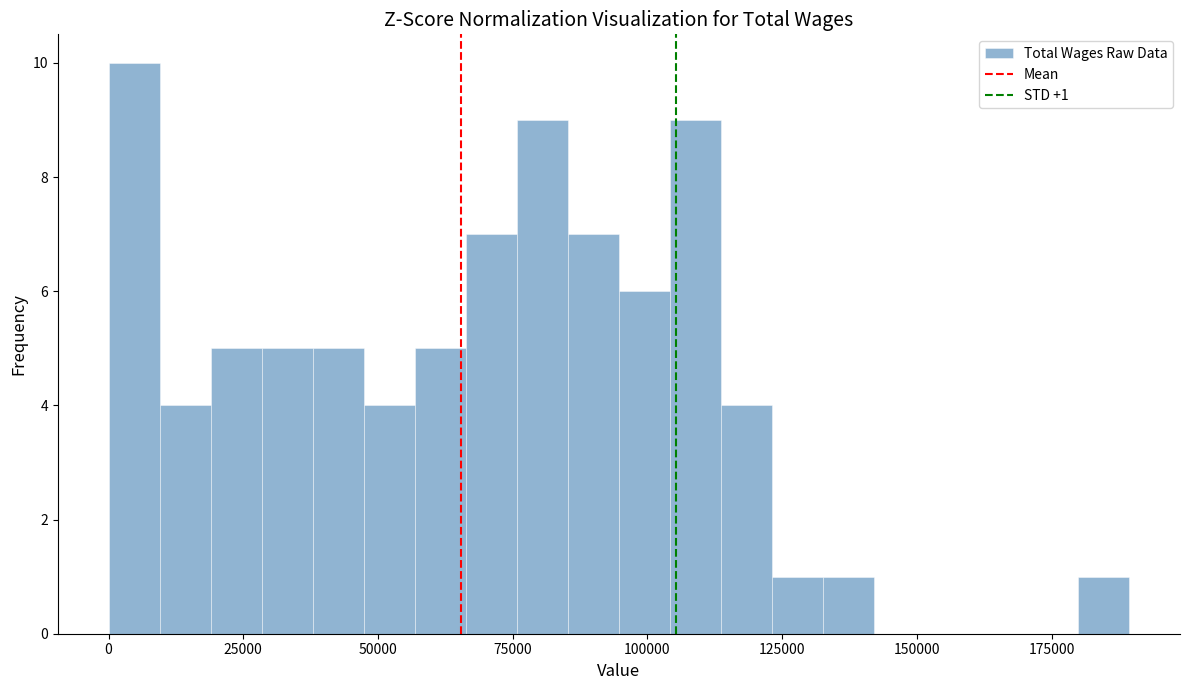

Around what value on the x-axis is the tallest bar? Give the approximate position of its centre, as read against the axis.

5000